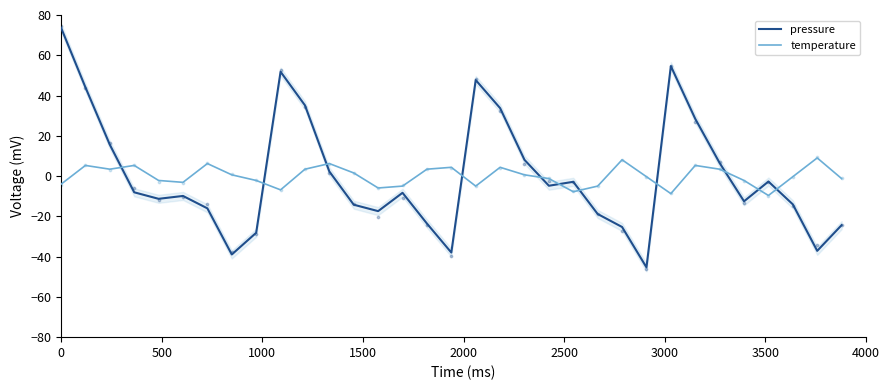

What are all the series names shown in the legend?

pressure, temperature